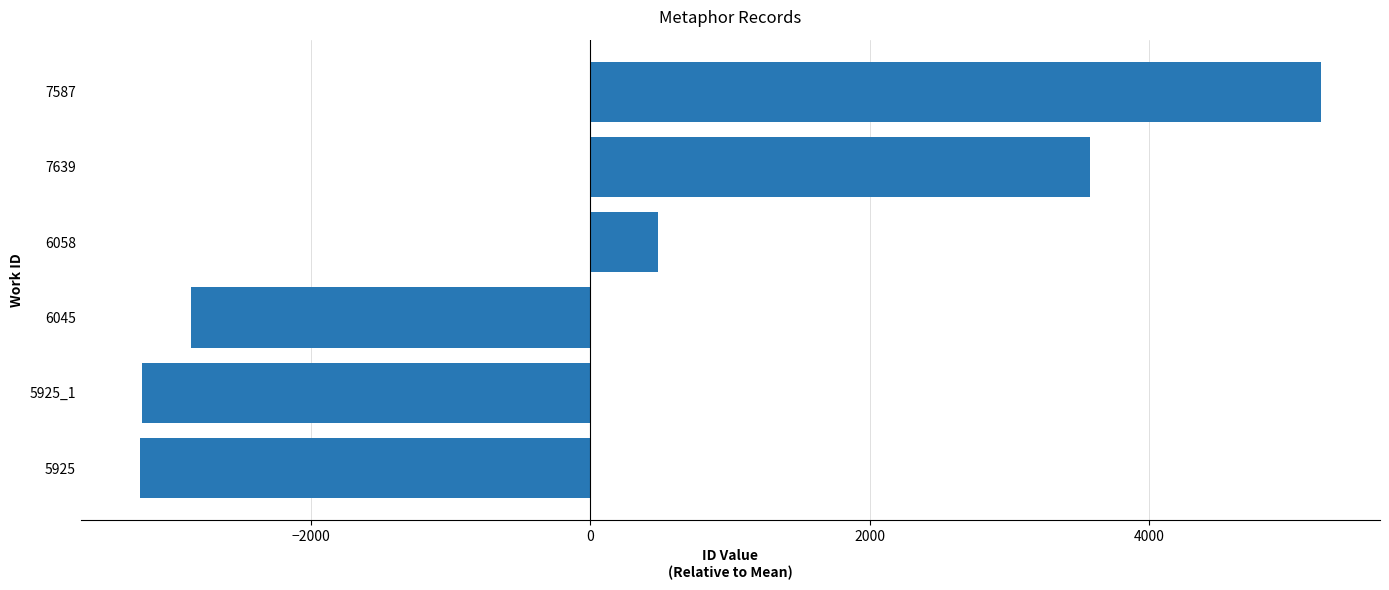

True or false: the data shows -2858.3 at 6045.

True